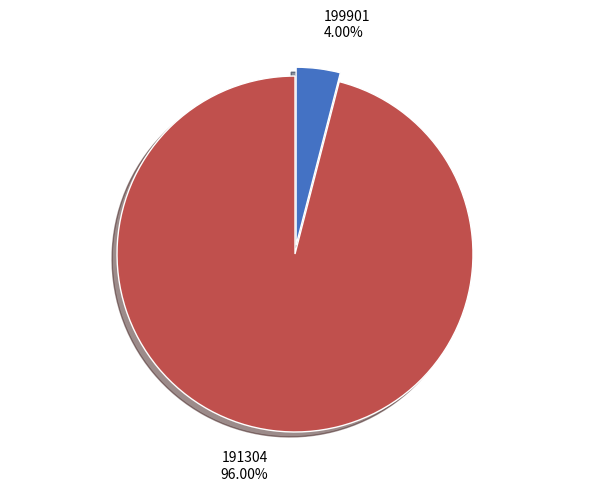

To the nearest percent, what is the difference between the largest and smallest slice percentages?

92%